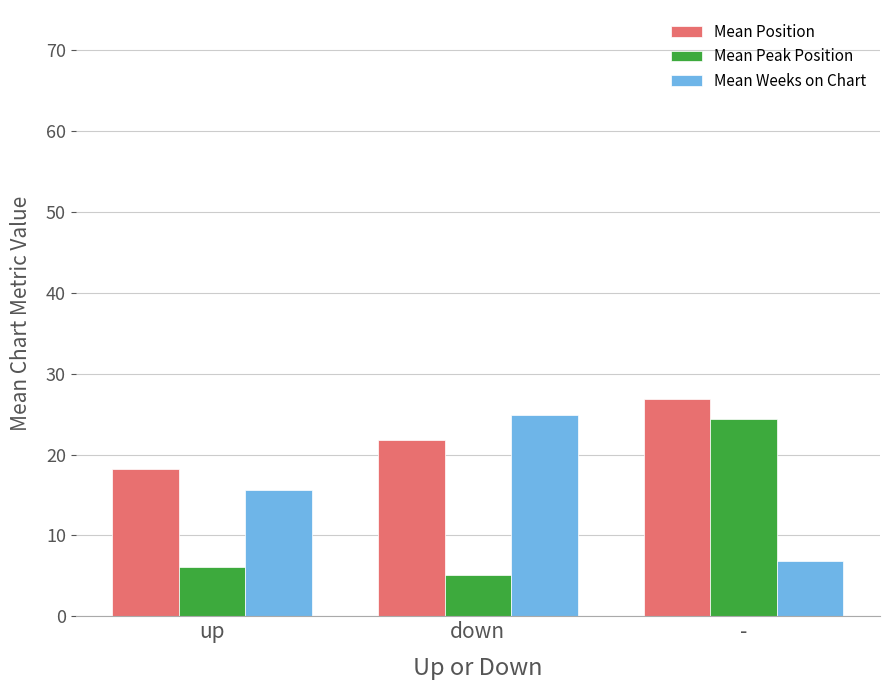

At which label does Mean Weeks on Chart first exceed 15?

up